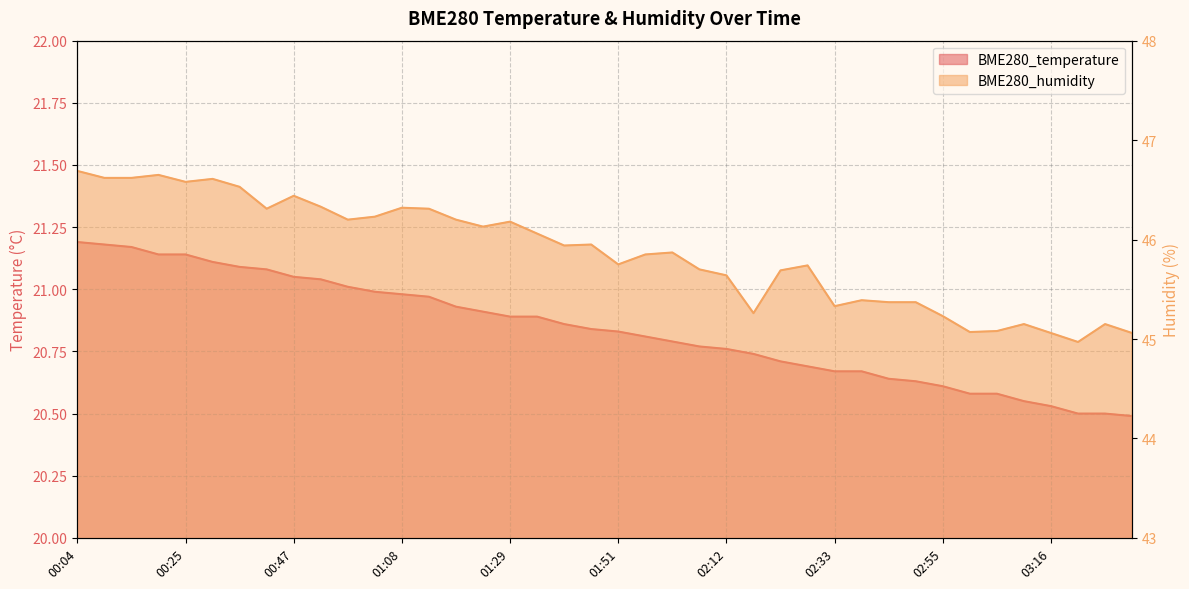

What is the highest value of the BME280_humidity series?

46.7